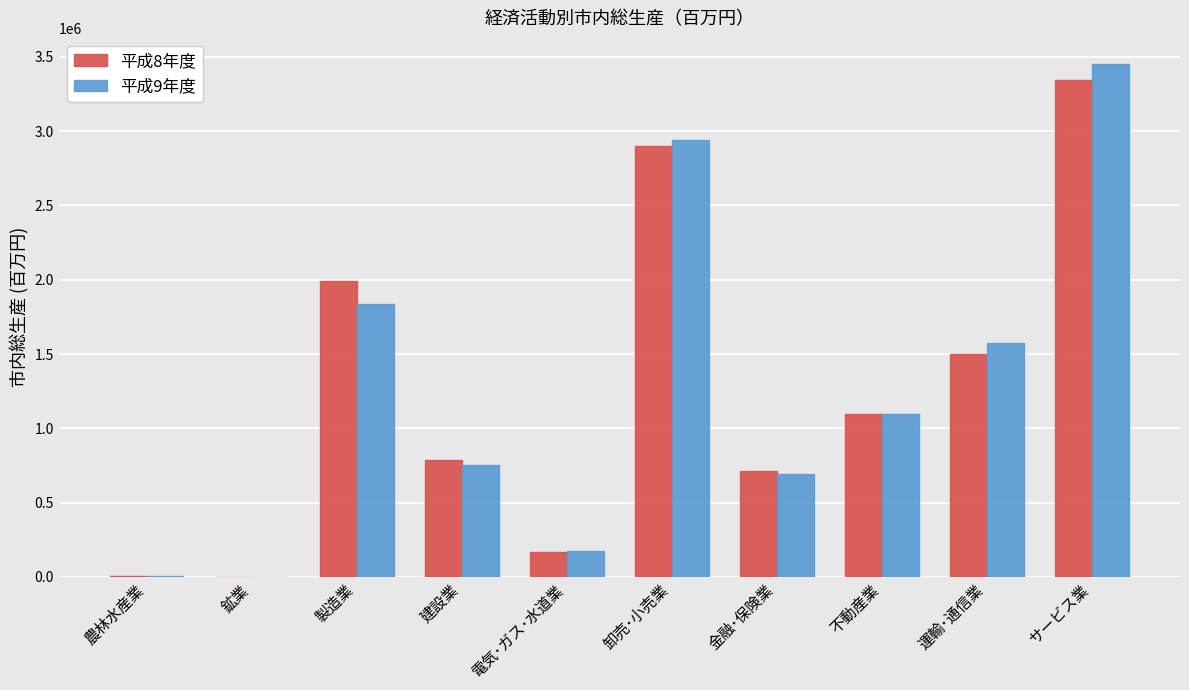

What is the spread (max minus min) of values at 金融･保険業?

17430